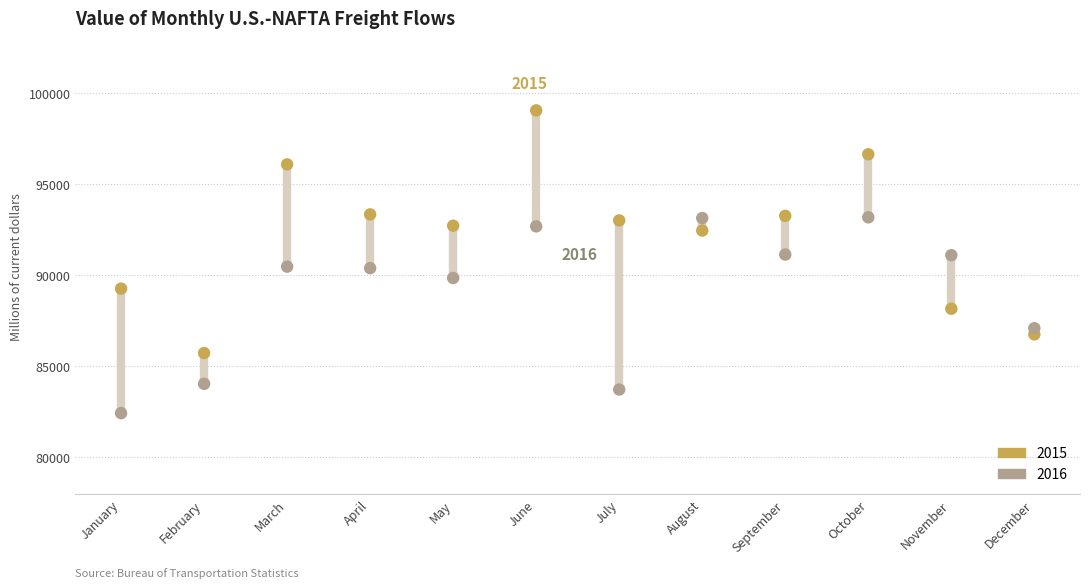

Which series reaches the minimum Y coordinate?

2016